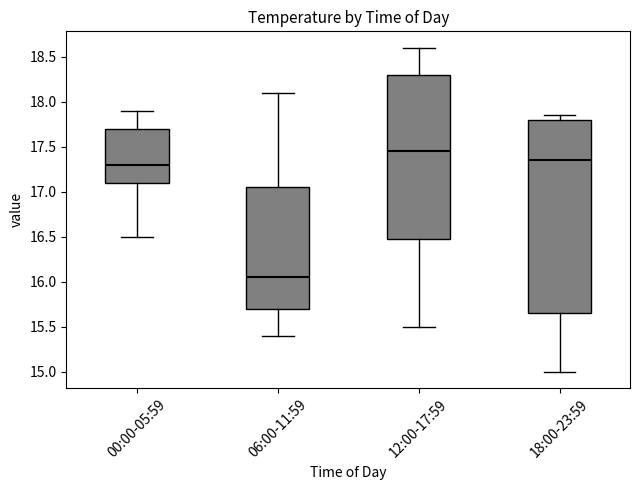

Which box is the tallest, from its lower edge to its upper edge?

18:00-23:59